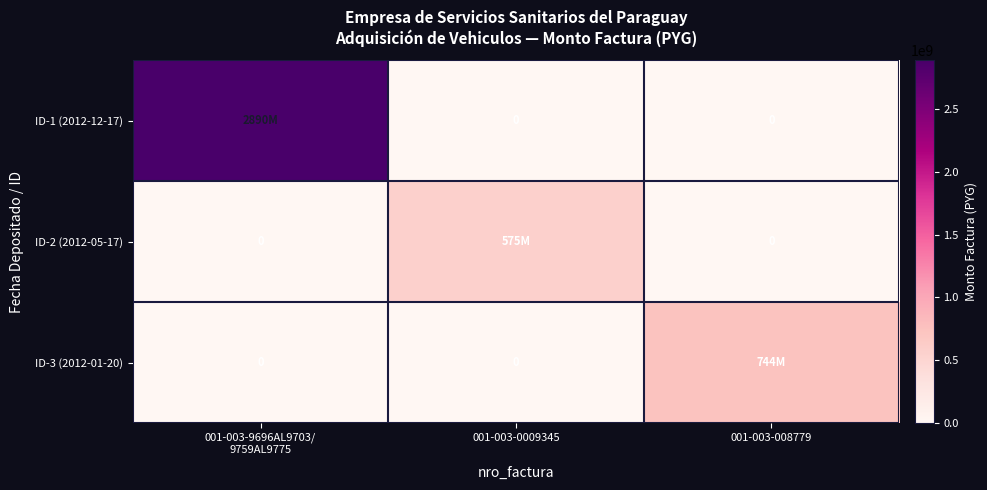

Where is ID-3 (2012-01-20) nearest to the value 372000000?

001-003-9696AL9703/ 9759AL9775